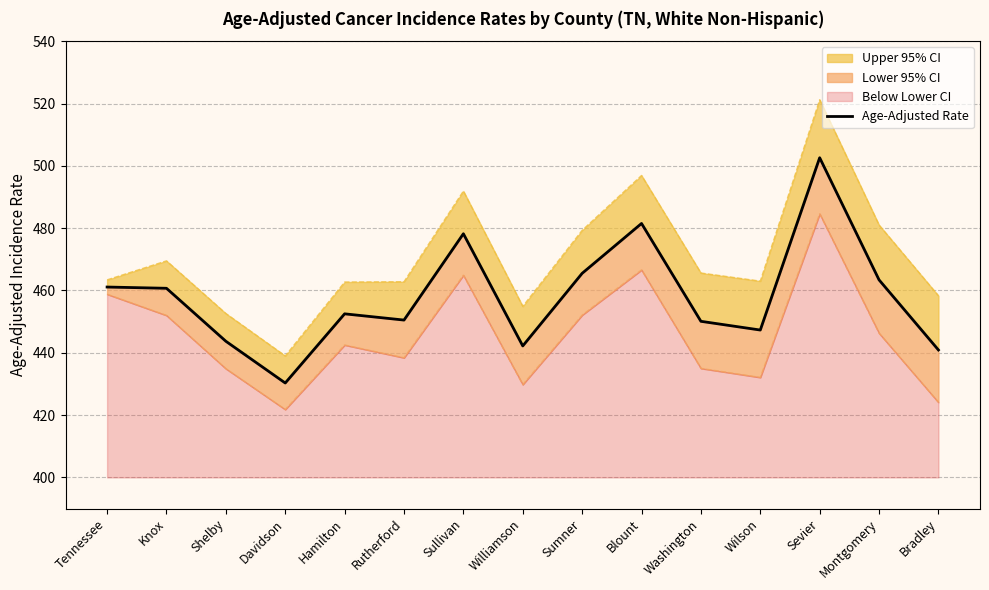

What is the sum of the values at Shelby and Knox?

904.4